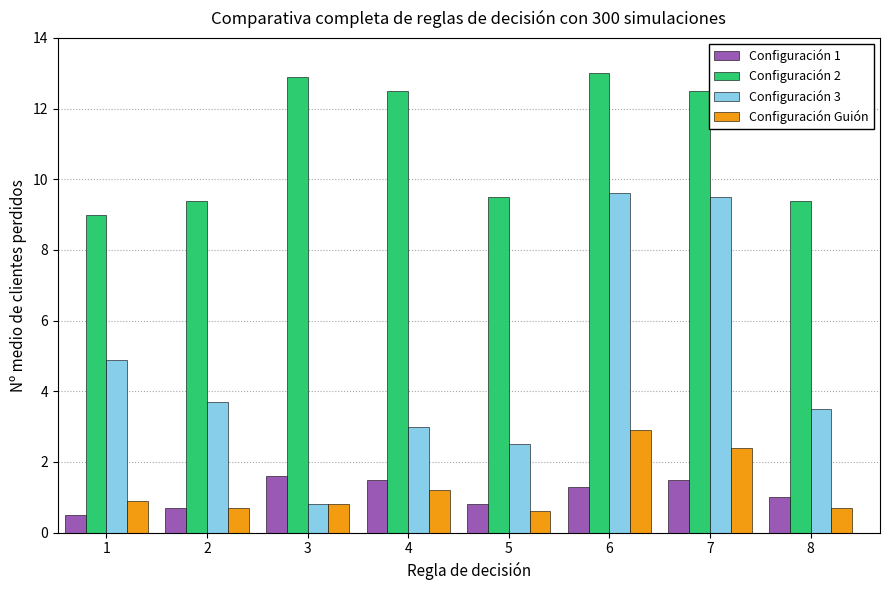

The value of Configuración 2 at 3 is 12.9. True or false?

True